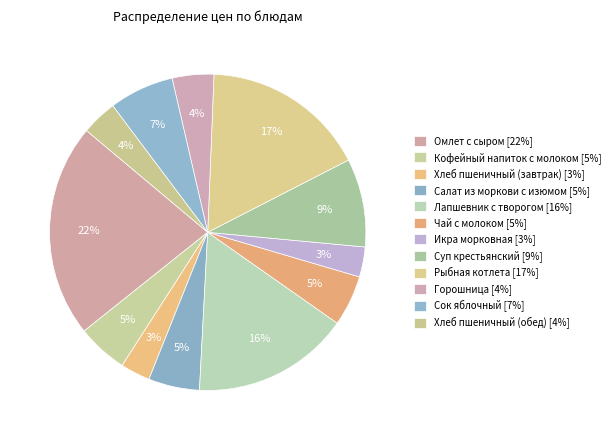

Rank the categories by value from highest to lowest.

Омлет с сыром, Рыбная котлета, Лапшевник с творогом, Суп крестьянский, Сок яблочный, Салат из моркови с изюмом, Кофейный напиток с молоком, Чай с молоком, Горошница, Хлеб пшеничный (обед), Икра морковная, Хлеб пшеничный (завтрак)